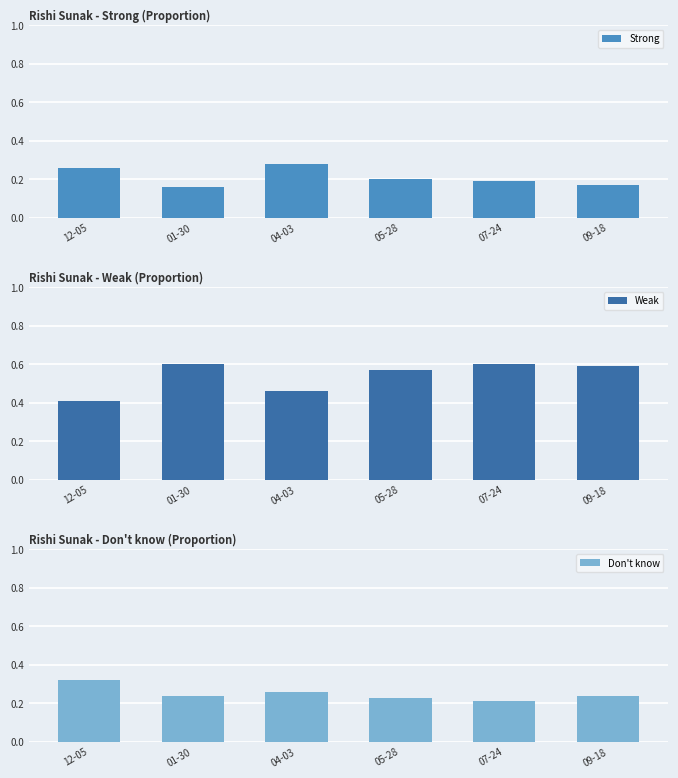

What is the label of the 1st bar from the left?

12-05